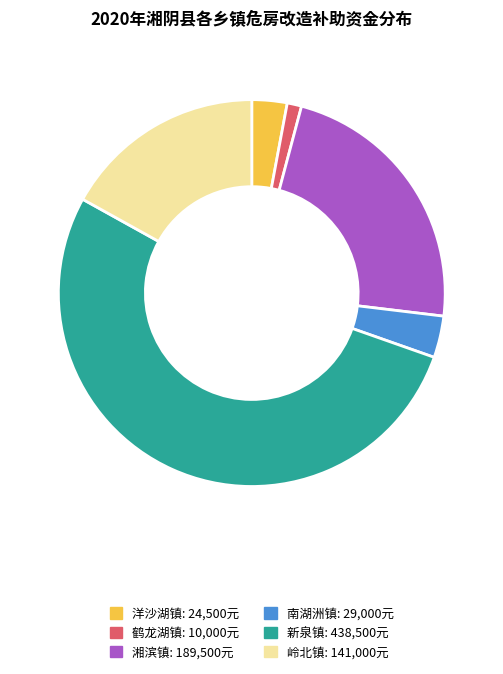

Which has a higher value, 岭北镇 or 洋沙湖镇?

岭北镇